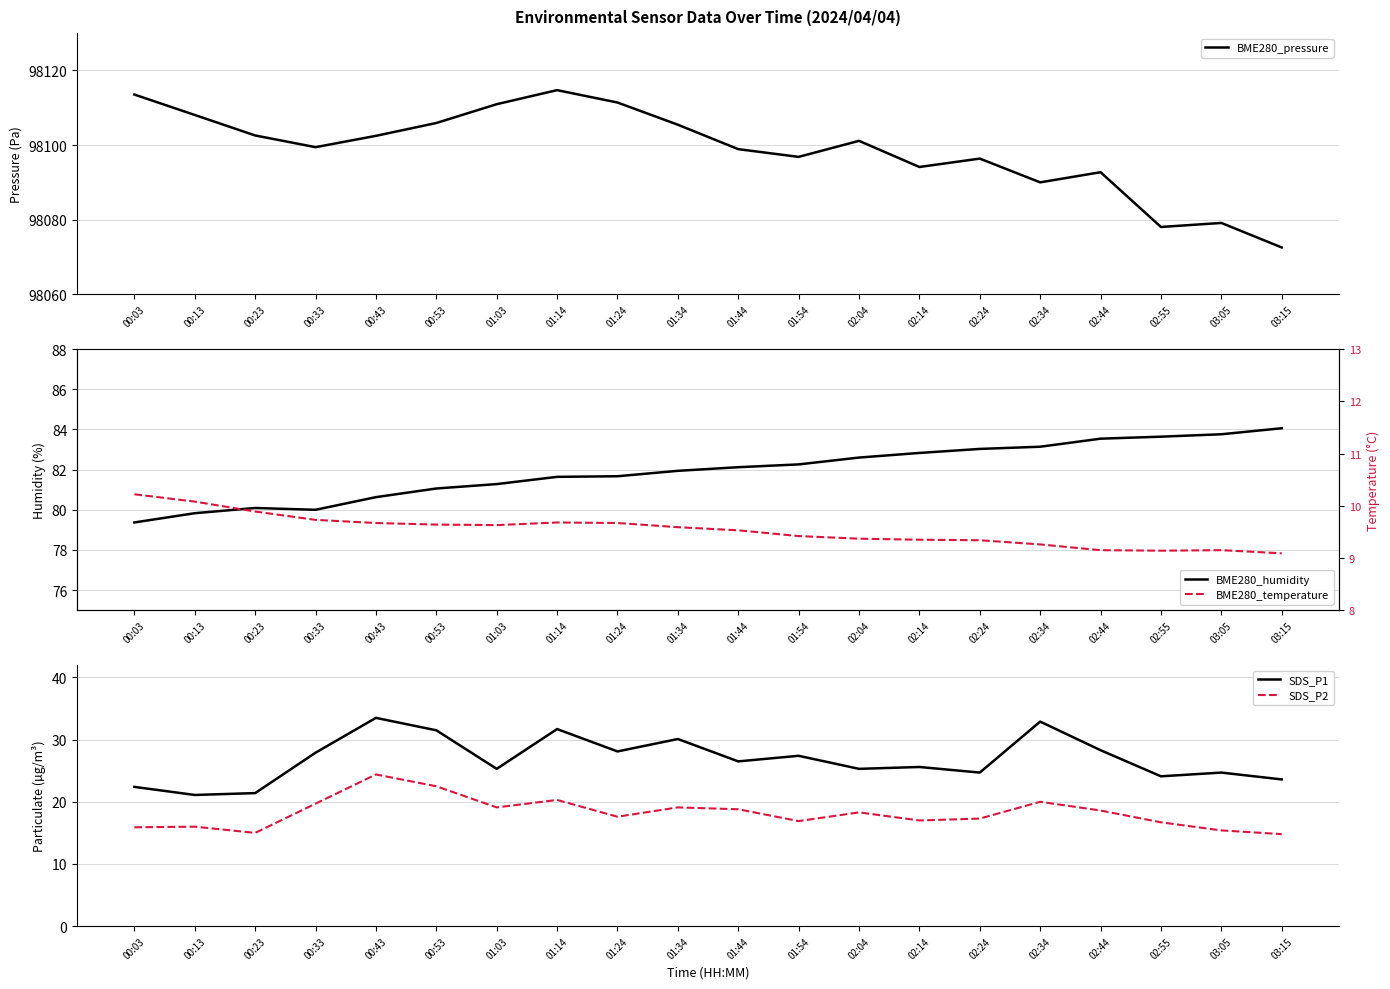

What is the sum of the BME280_temperature values at 00:43 and 01:03?

19.3